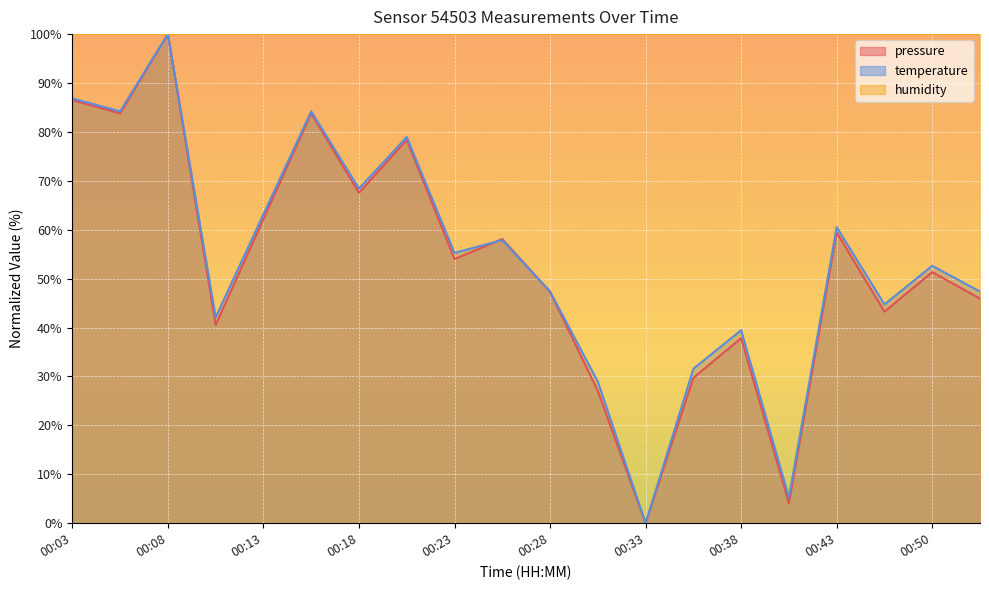

Which series has the largest total across all categories?

humidity